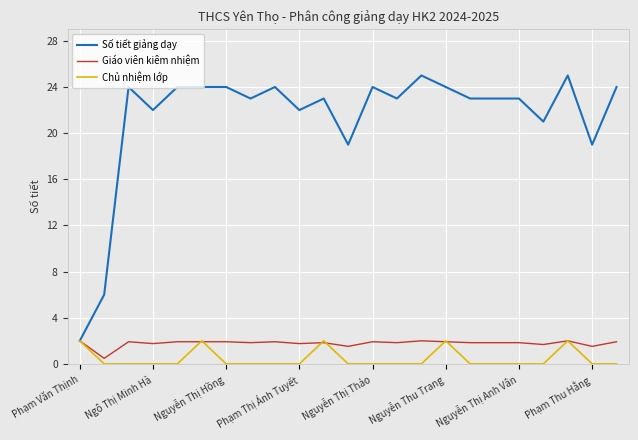

Which series has the largest total across all categories?

Số tiết giảng dạy